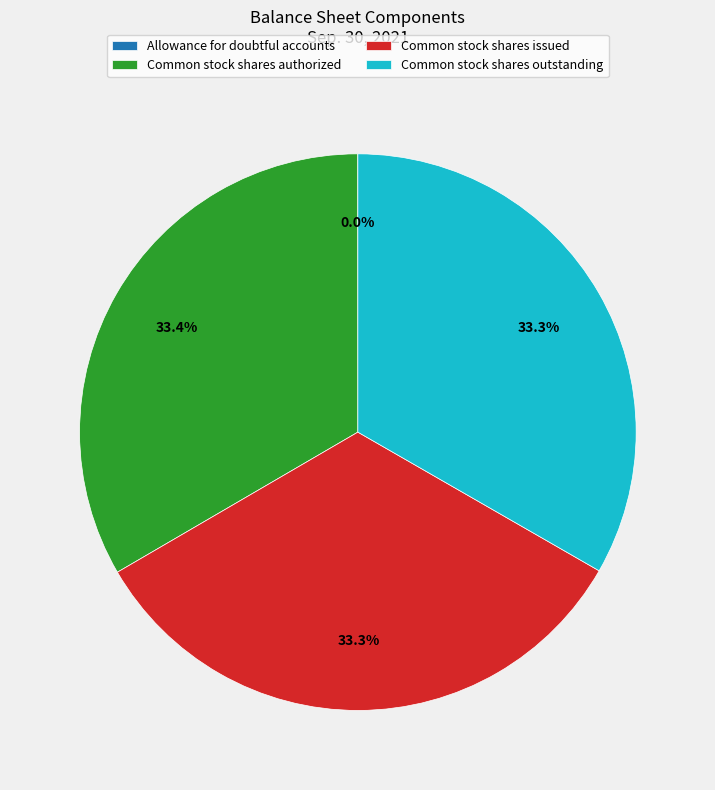

What is the ratio of the value at Common stock shares authorized to the value at Common stock shares outstanding?

1.0